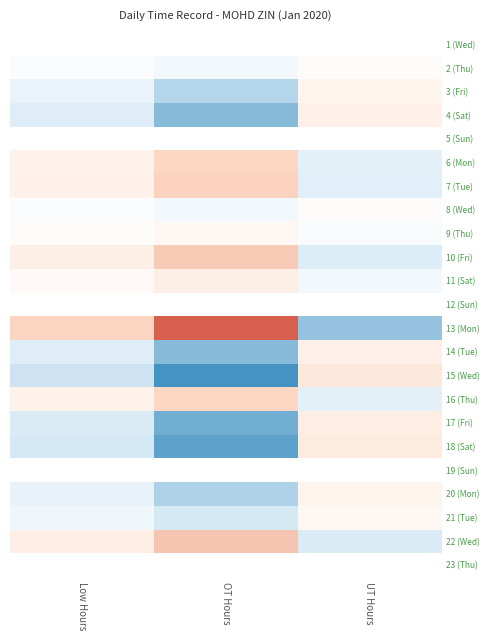

What is the sum of the 4 (Sat) values at OT Hours and Low Hours?

18.9